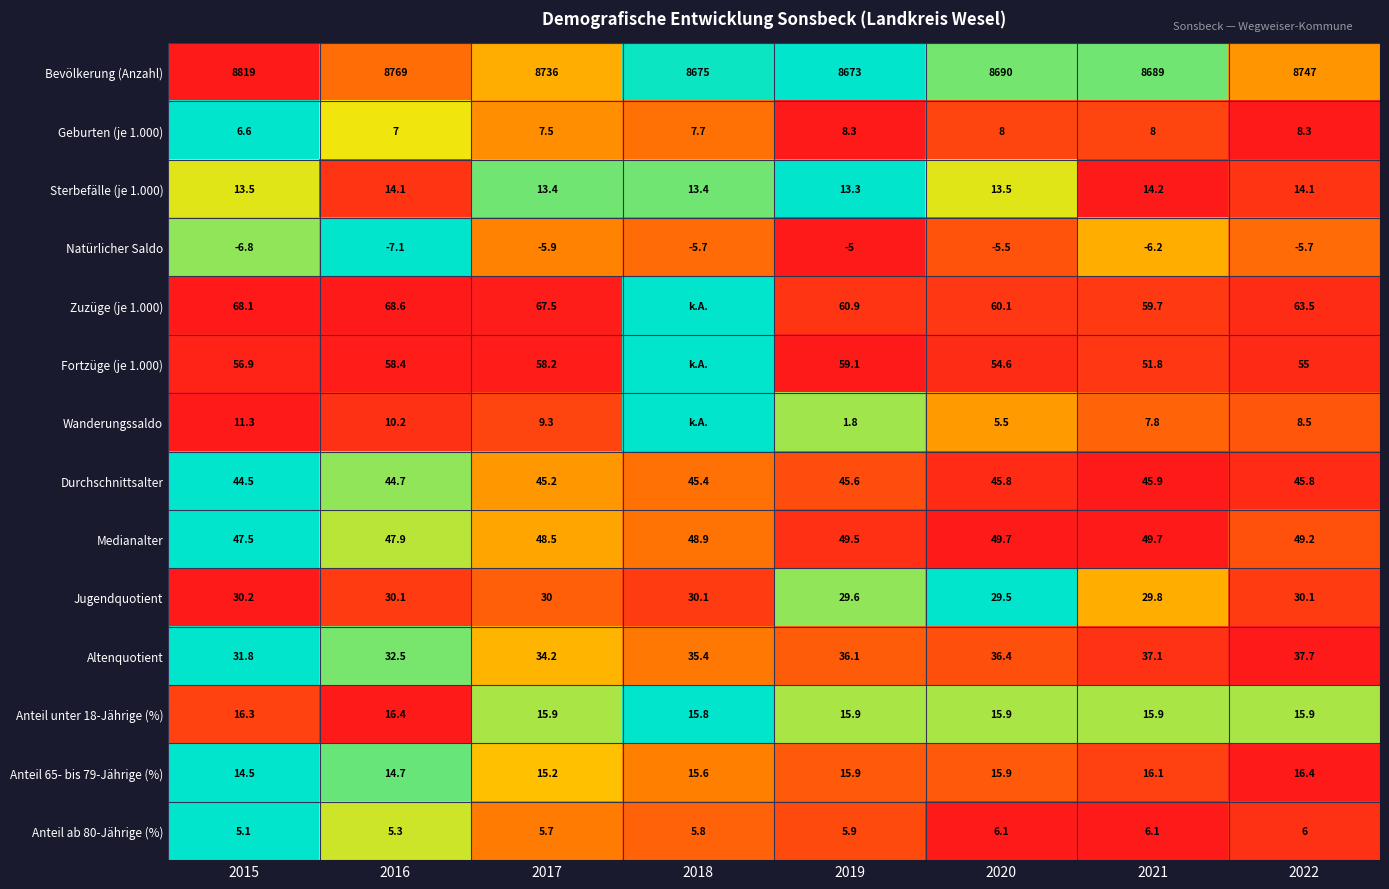

Rank the series at 2022 from highest to lowest value.

Bevölkerung (Anzahl), Zuzüge (je 1.000), Fortzüge (je 1.000), Medianalter, Durchschnittsalter, Altenquotient, Jugendquotient, Anteil 65- bis 79-Jährige (%), Anteil unter 18-Jährige (%), Sterbefälle (je 1.000), Wanderungssaldo, Geburten (je 1.000), Anteil ab 80-Jährige (%), Natürlicher Saldo